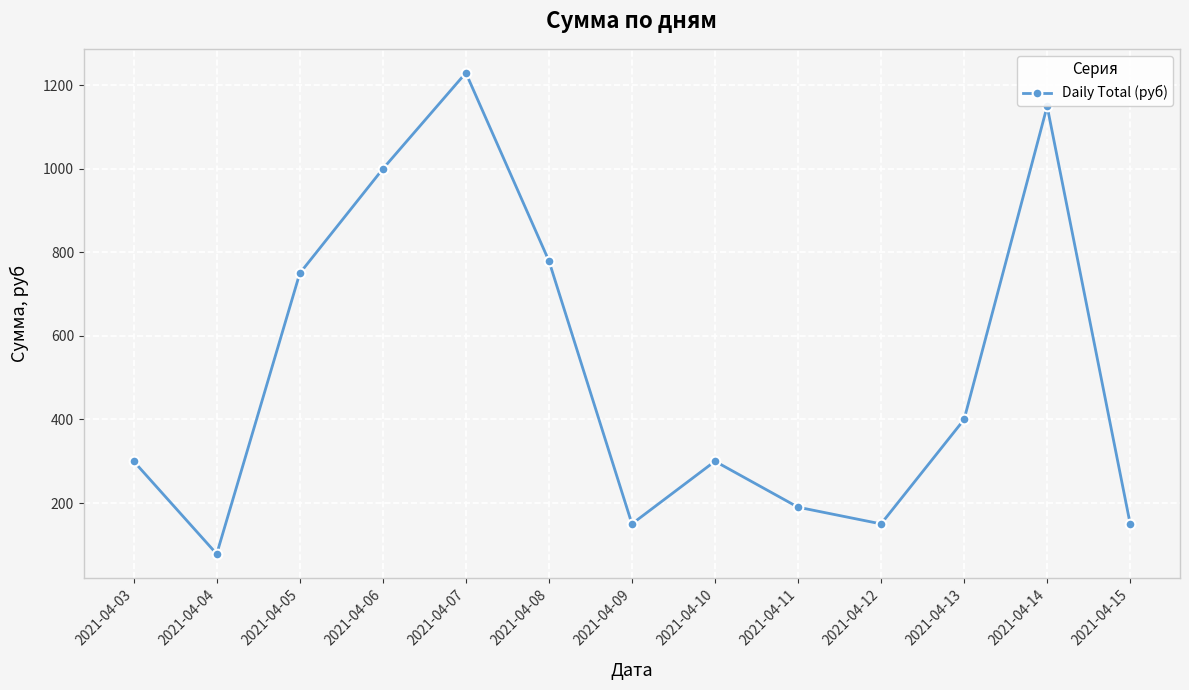

Does the chart display data point markers on the line(s)?

Yes